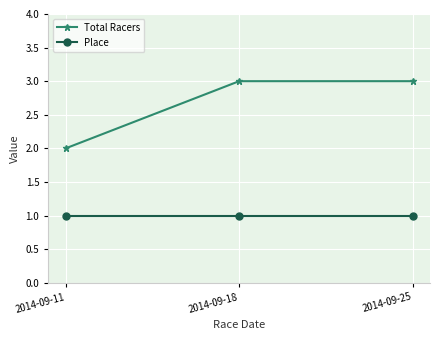

Reading right to left, list all the values displayed in this chart.

Total Racers: 3	3	2
Place: 1	1	1